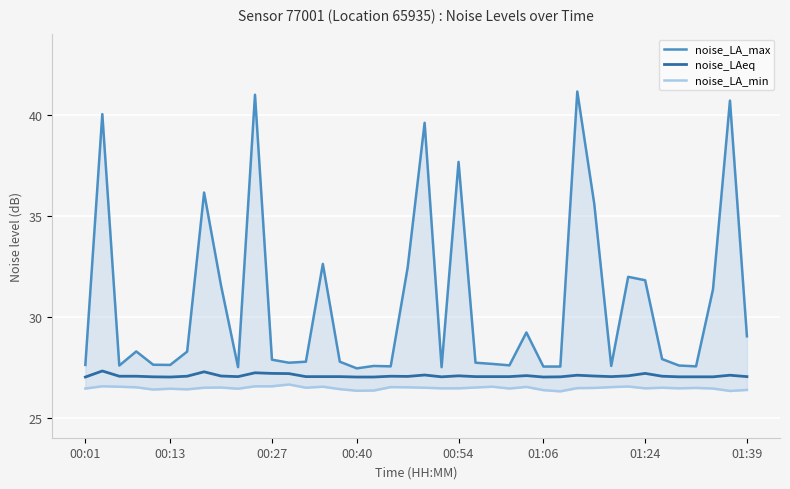

What is the highest value of the noise_LAeq series?

27.3